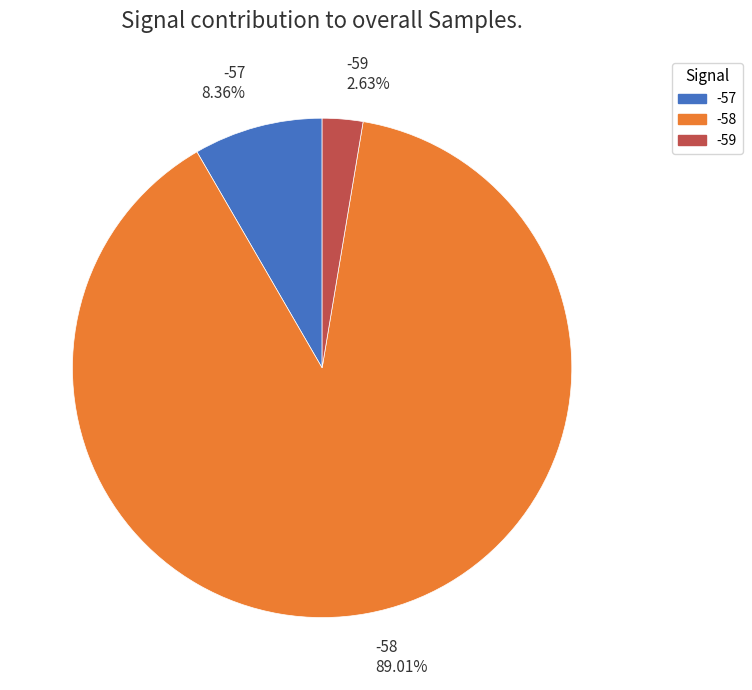

How many slices are in this pie chart?

3